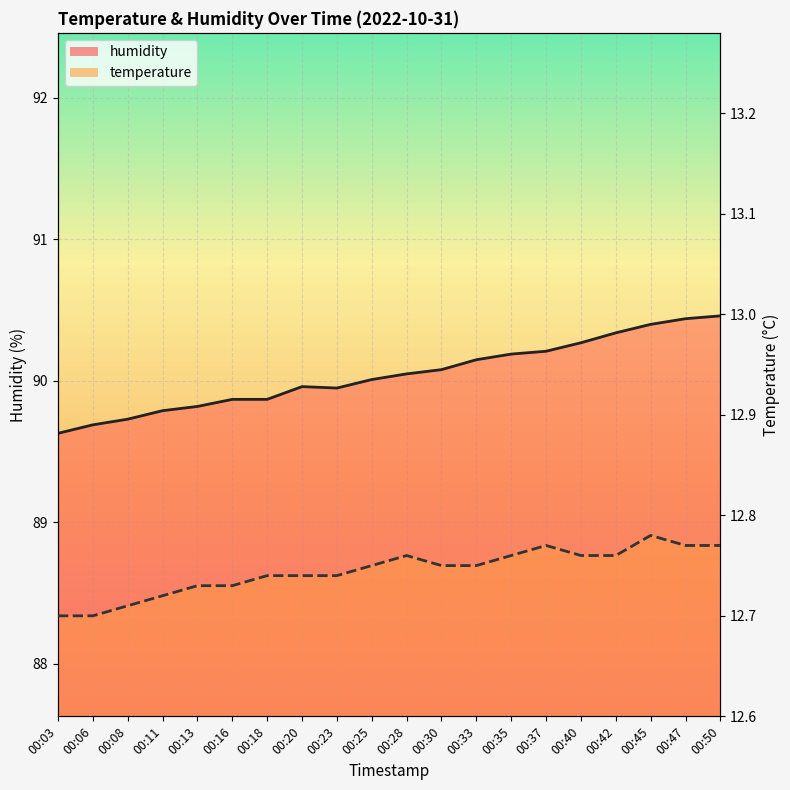

The temperature series shows 7.2 at 00:30. True or false?

False